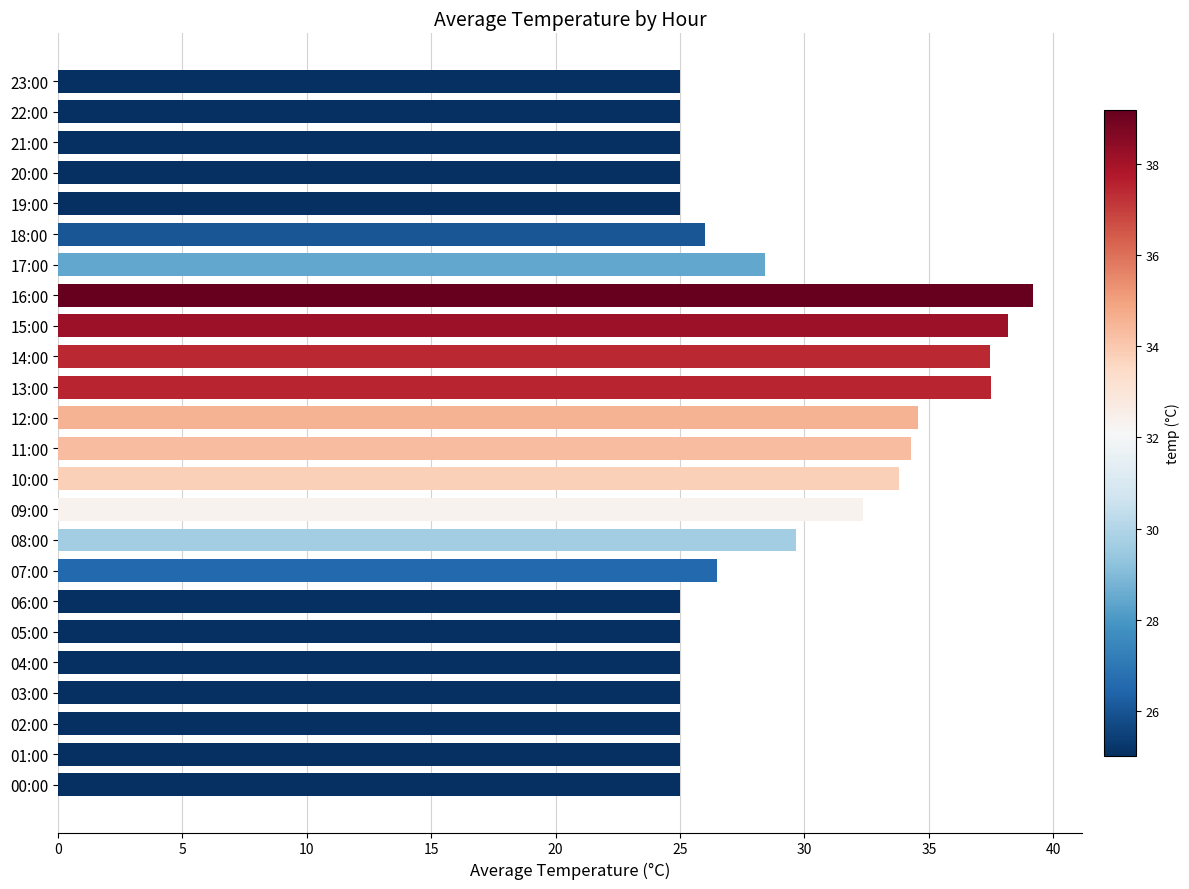

The chart shows a value of 28.4 at 17:00. True or false?

True